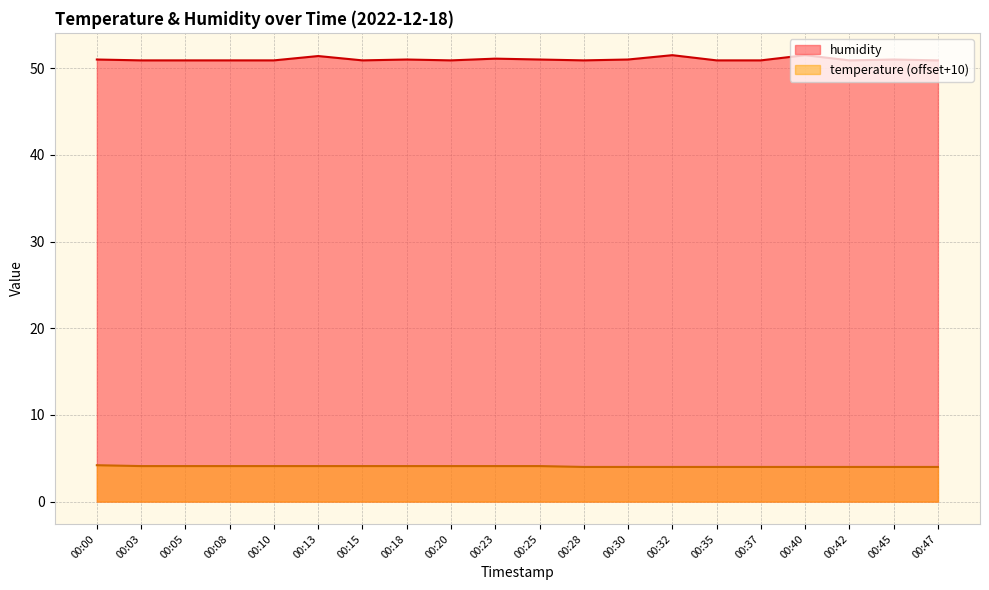

The humidity series shows 18.2 at 00:13. True or false?

False